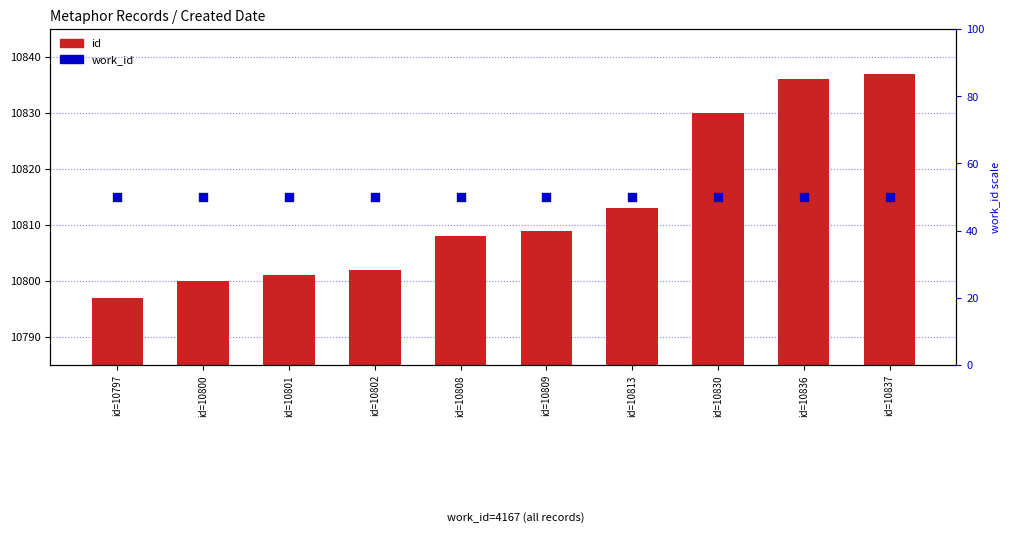

Which series contains the highest Y value?

id